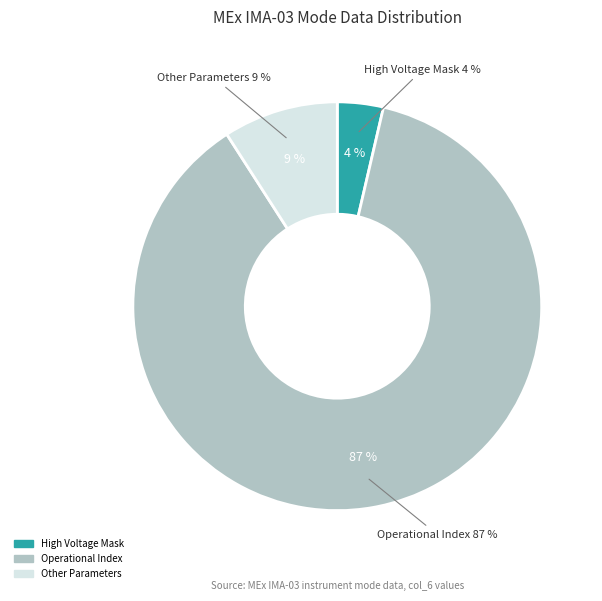

Which category has the biggest portion of the pie?

Operational Index